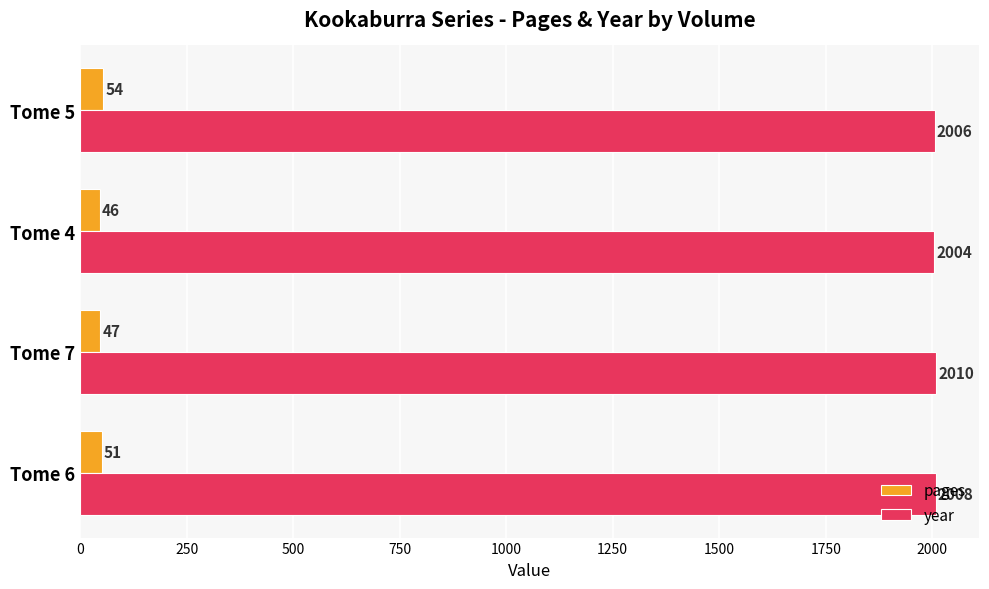

Which label corresponds to the largest value in the chart?

Tome 7